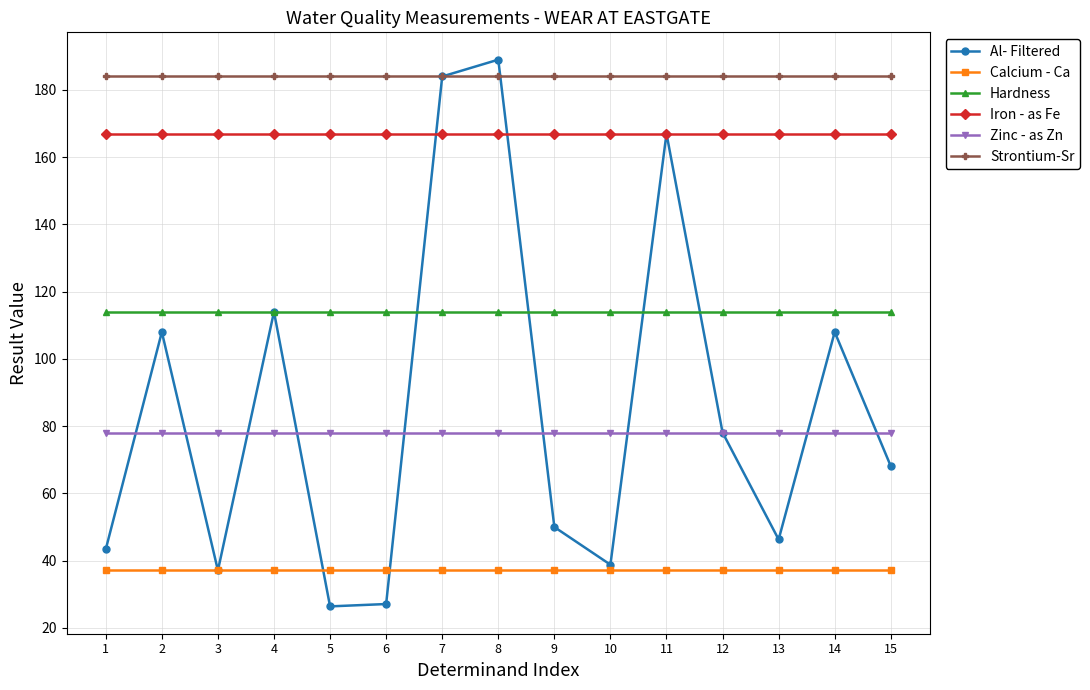

What is the approximate value of Hardness at 14?

114.0